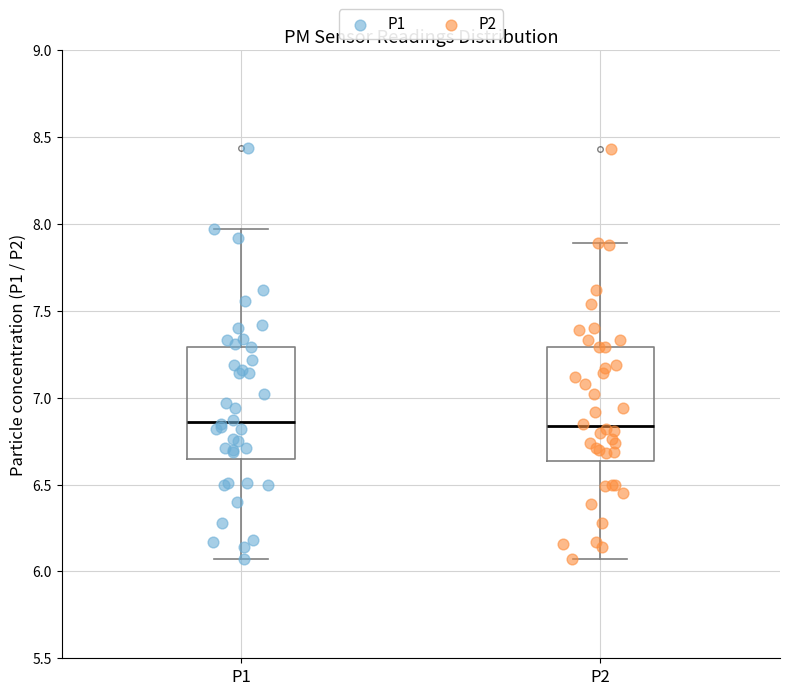

Where does the median line of the box for P2 sit on the y-axis? The values are not printed on the chart, so give them approximately, as read against the axis.

6.85